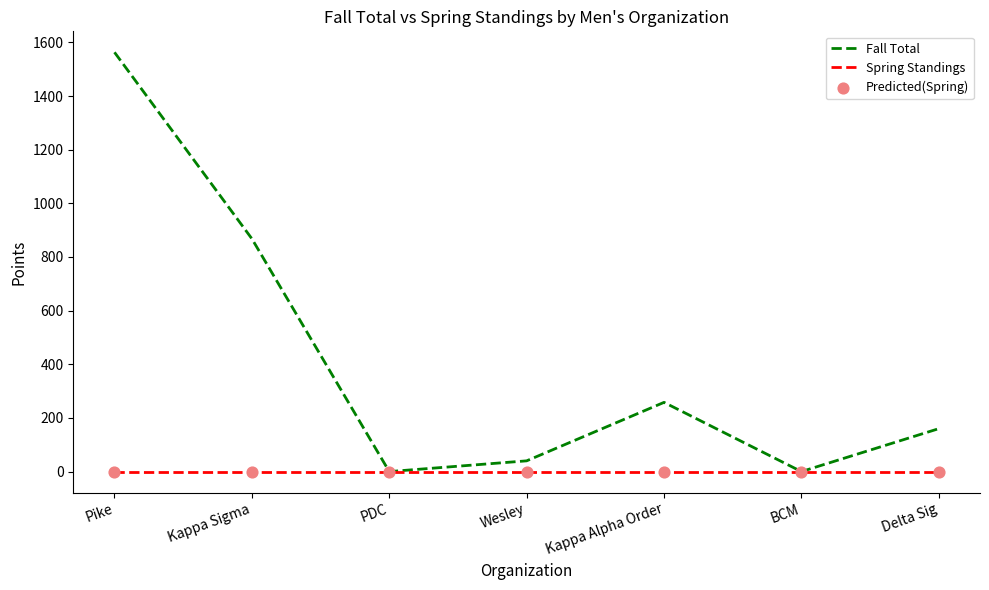

At how many categories does at least one series exceed 1397?

1